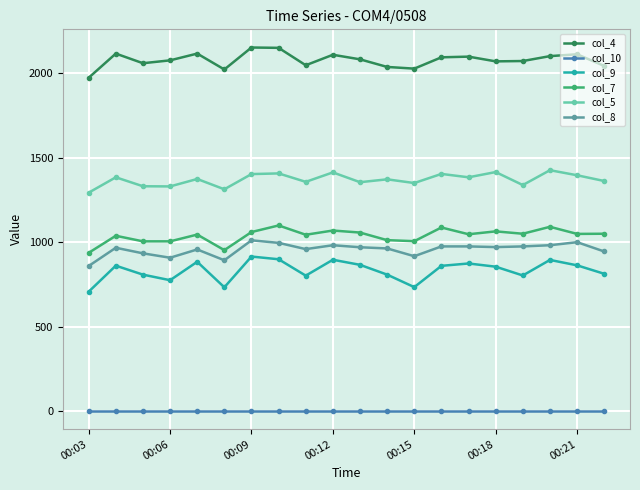

What is the lowest value of the col_9 series?

706